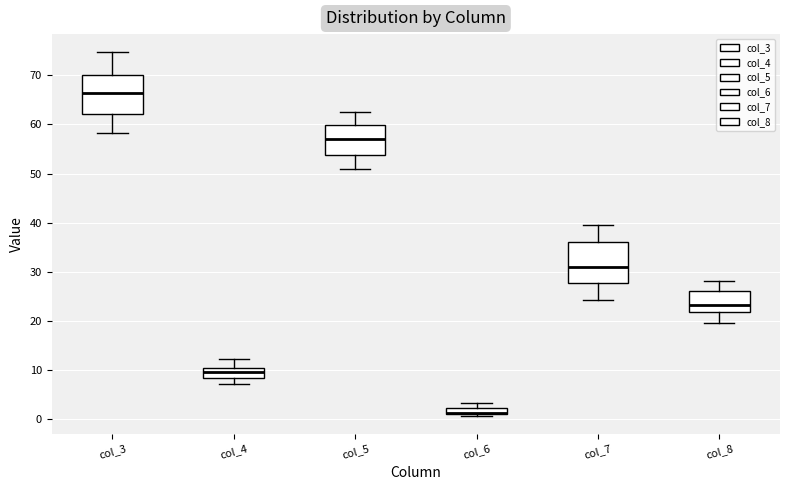

Where does the median line of the box for col_7 sit on the y-axis? The values are not printed on the chart, so give them approximately, as read against the axis.

31